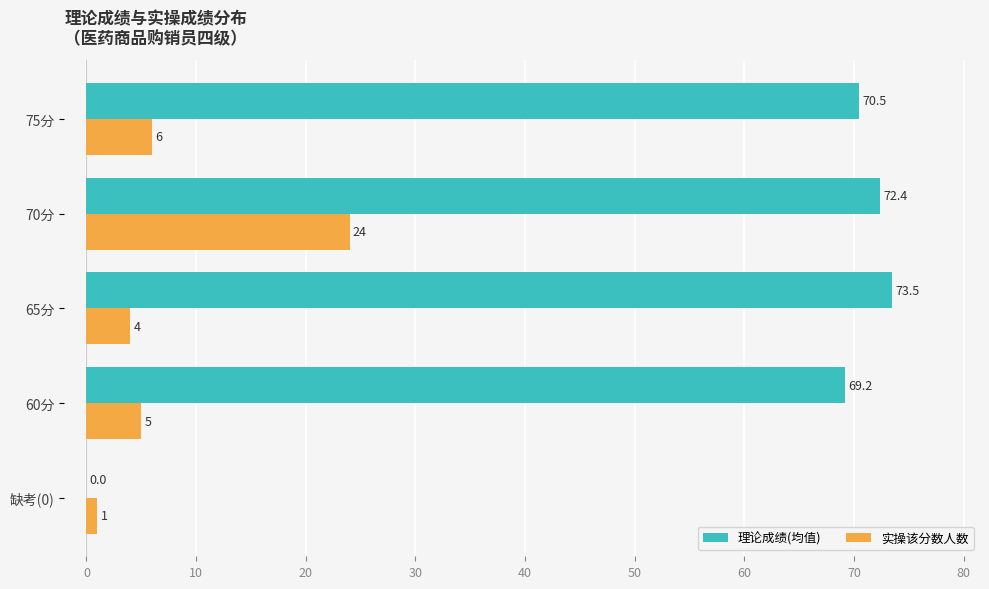

What is the highest value of the 理论成绩(均值) series?

73.5